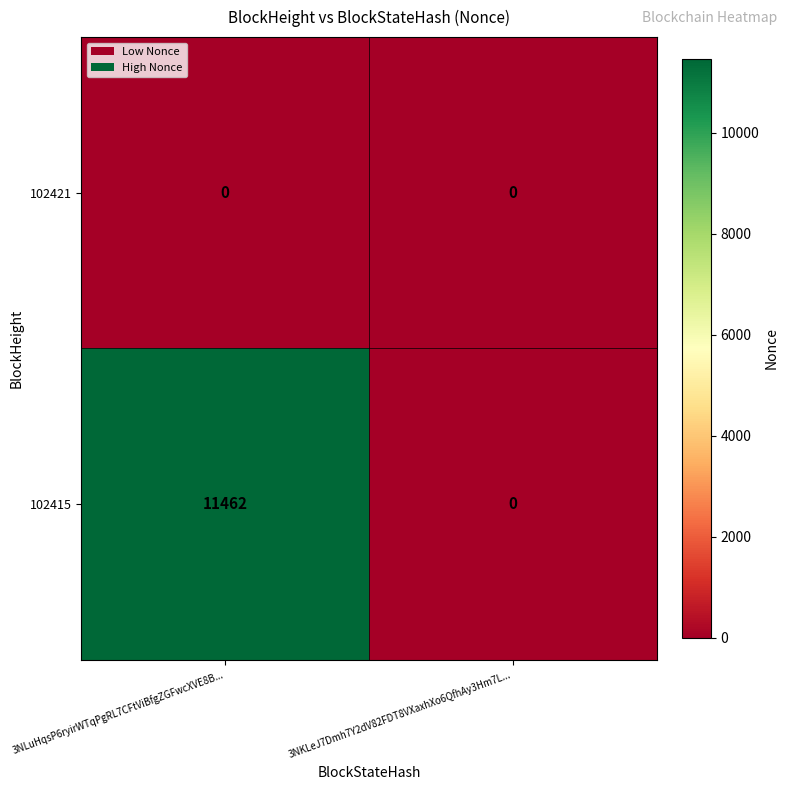

The 102415 series shows 11462 at 3NLuHqsP6ryirWTqPgRL7CFtViBfgZGFwcXVE8B.... True or false?

True